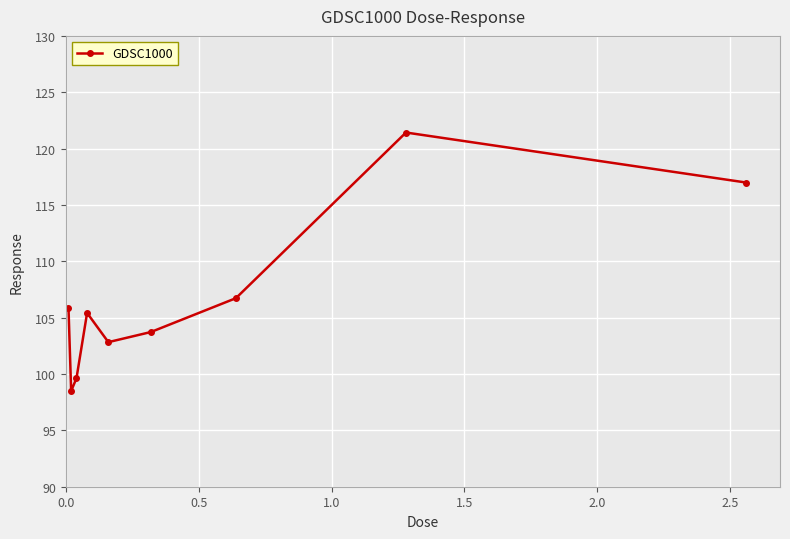

How many lines are shown in the chart?

1